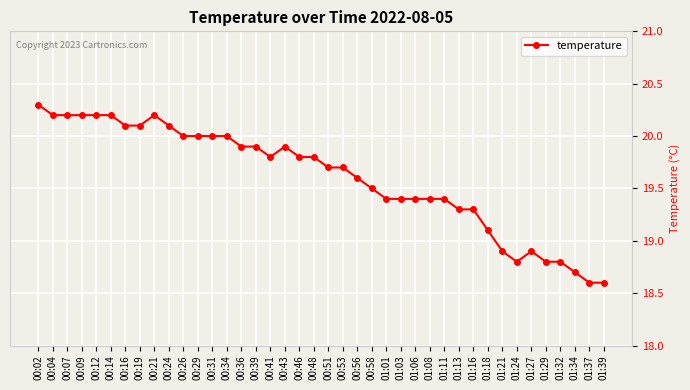

What is the difference between the values at 00:19 and 00:31?

0.1